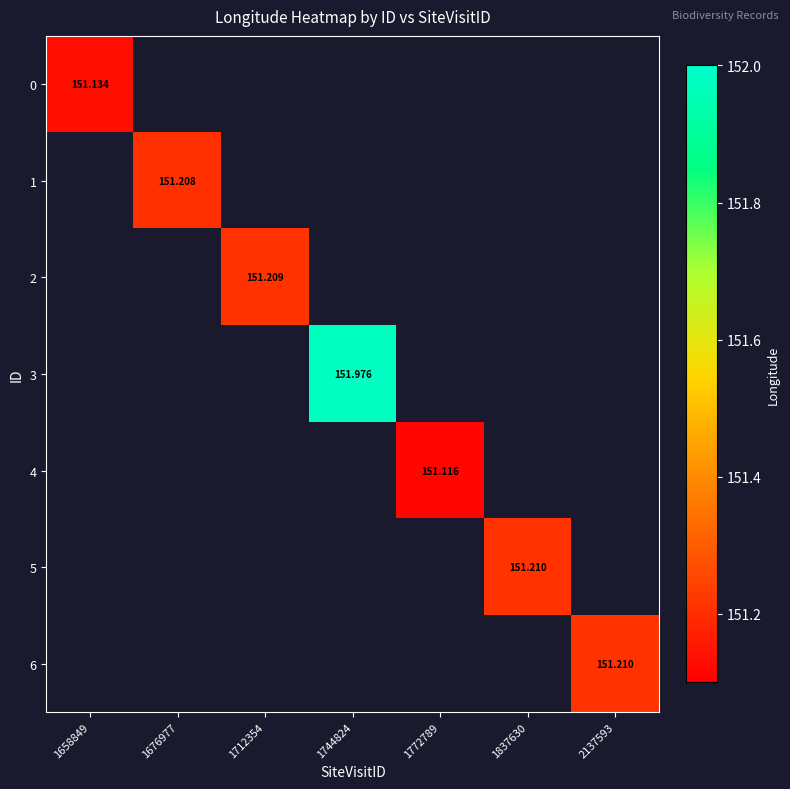

Count the number of categories in the chart.

7